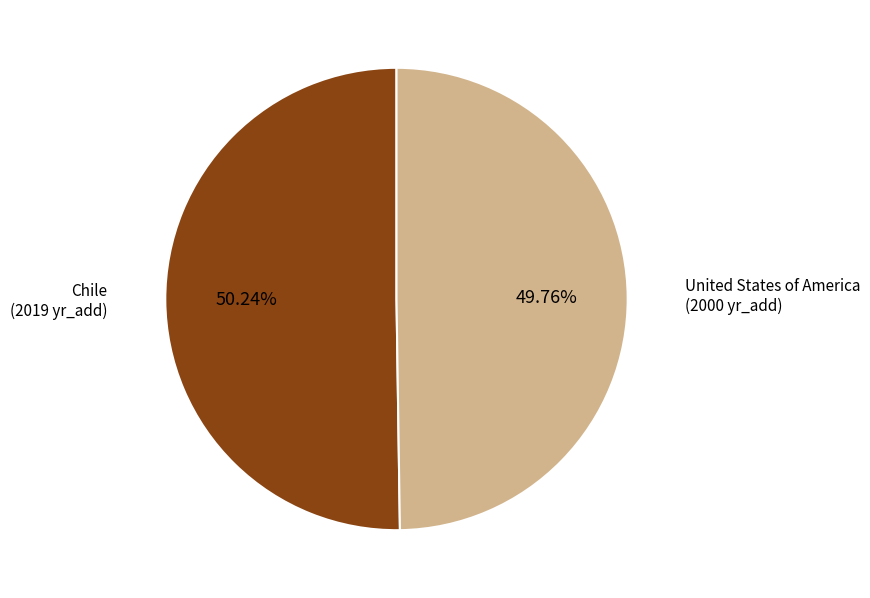

Is there a majority slice in this chart?

Yes